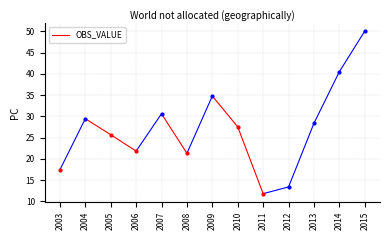

Where is the data nearest to the value 30?

2004